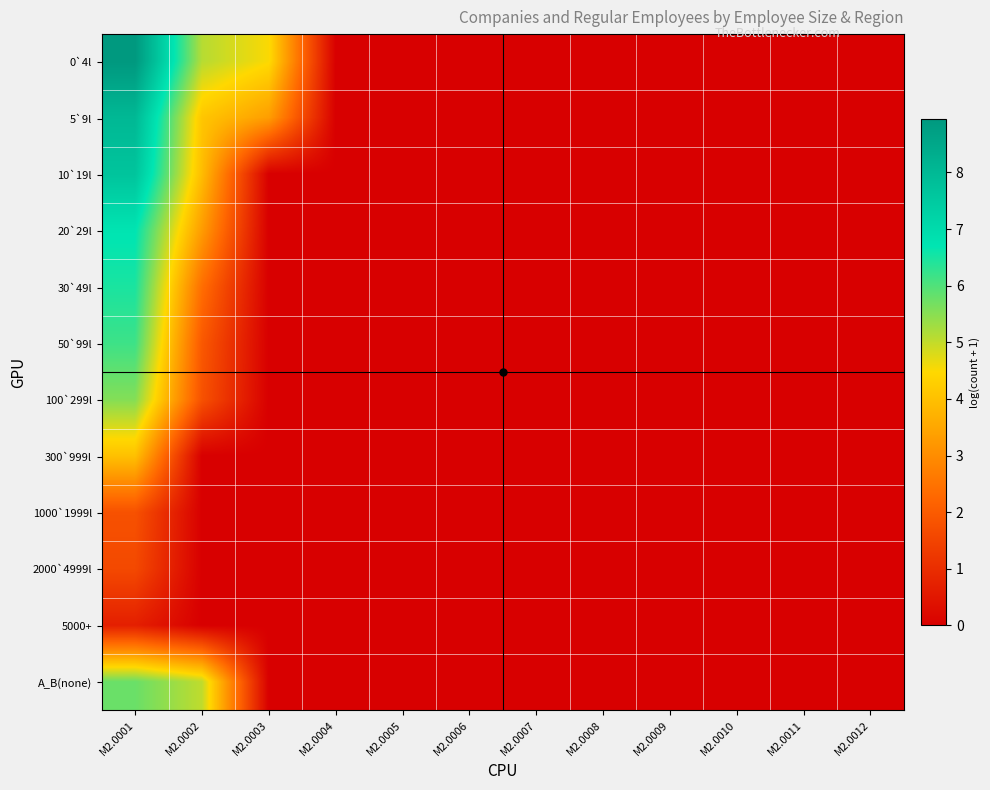

Count the number of categories in the chart.

12